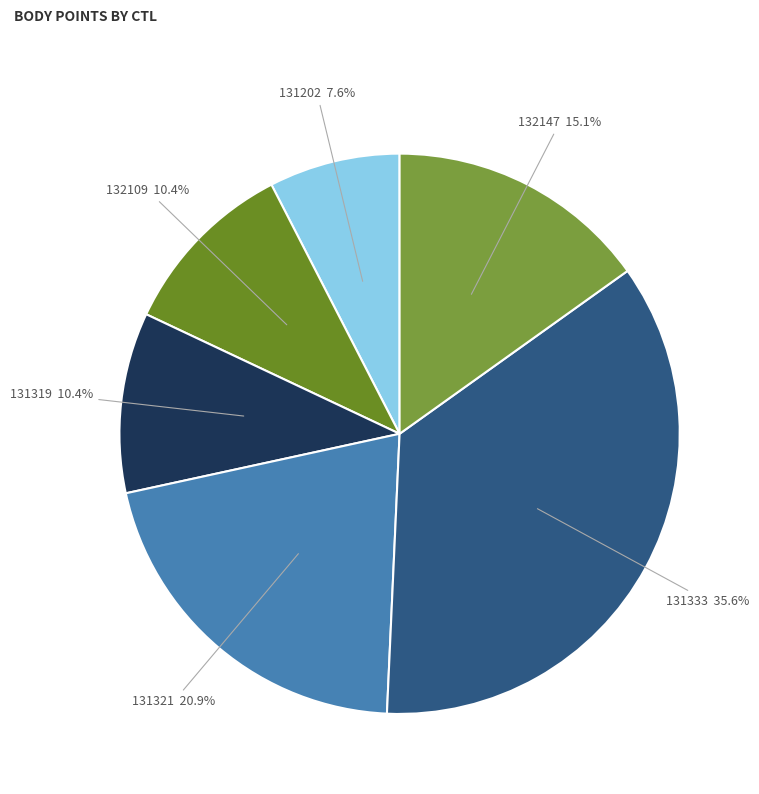

Is there a majority slice in this chart?

No